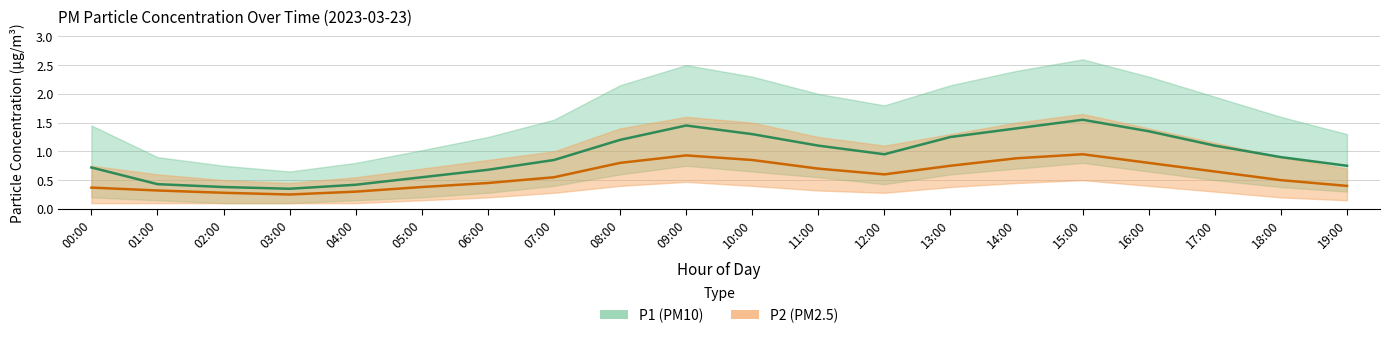

At how many categories does at least one series exceed 0?

20